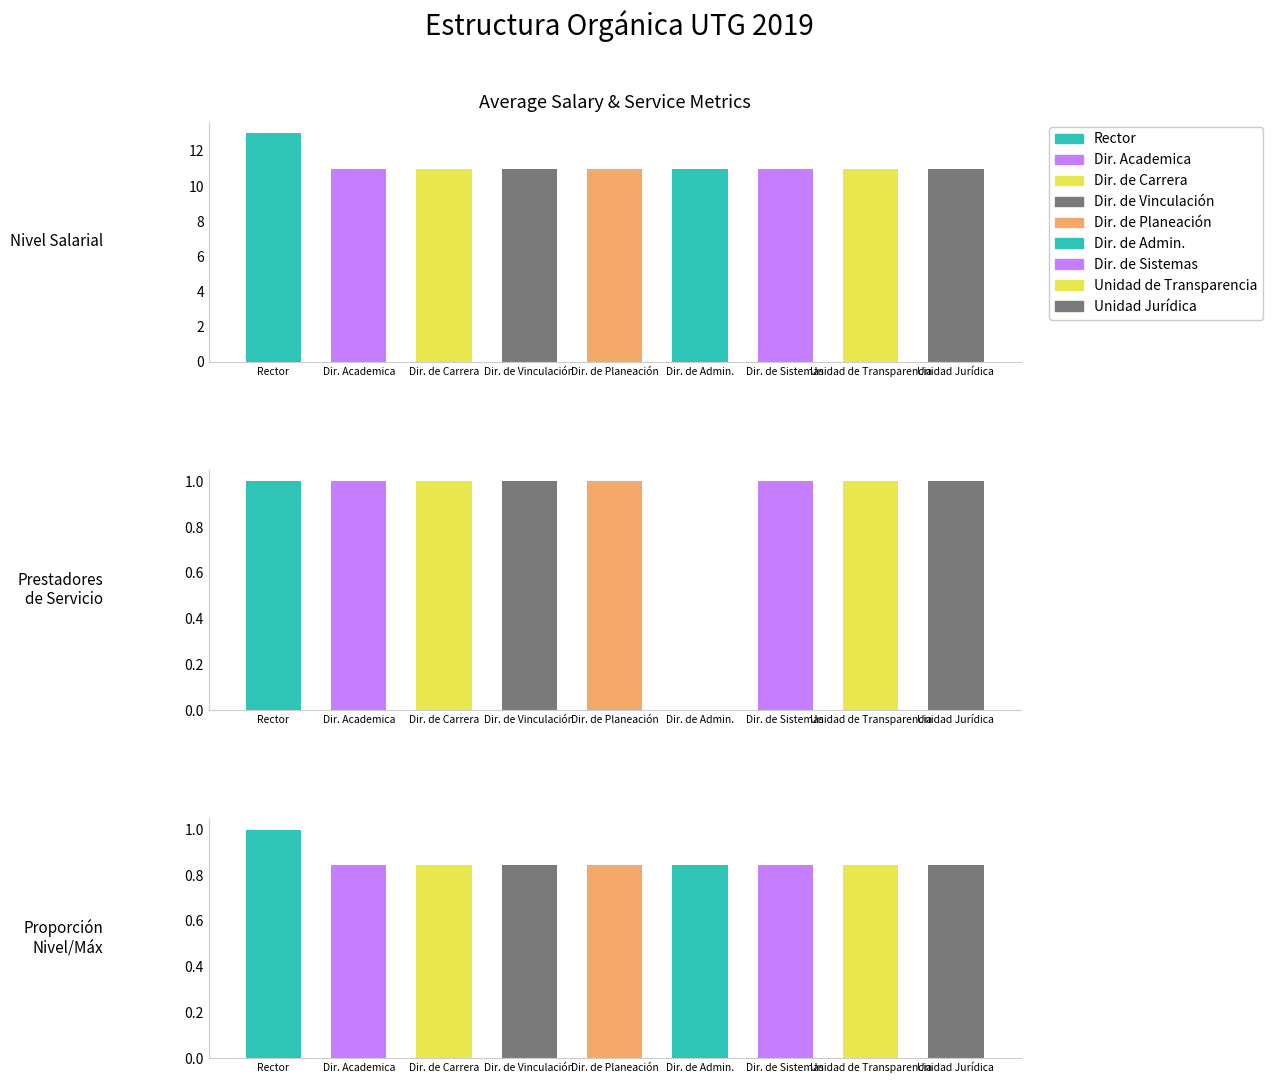

Reading left to right, extract all data points from this chart.

Nivel Salarial: Rector=13.0	Dir. Academica=11.0	Dir. de Carrera=11.0	Dir. de Vinculación=11.0	Dir. de Planeación=11.0	Dir. de Admin.=11.0	Dir. de Sistemas=11.0	Unidad de Transparencia=11.0	Unidad Jurídica=11.0
Prestadores
de Servicio: Rector=1.0	Dir. Academica=1.0	Dir. de Carrera=1.0	Dir. de Vinculación=1.0	Dir. de Planeación=1.0	Dir. de Admin.=0.0	Dir. de Sistemas=1.0	Unidad de Transparencia=1.0	Unidad Jurídica=1.0
Proporción
Nivel/Máx: Rector=1.0	Dir. Academica=0.8	Dir. de Carrera=0.8	Dir. de Vinculación=0.8	Dir. de Planeación=0.8	Dir. de Admin.=0.8	Dir. de Sistemas=0.8	Unidad de Transparencia=0.8	Unidad Jurídica=0.8